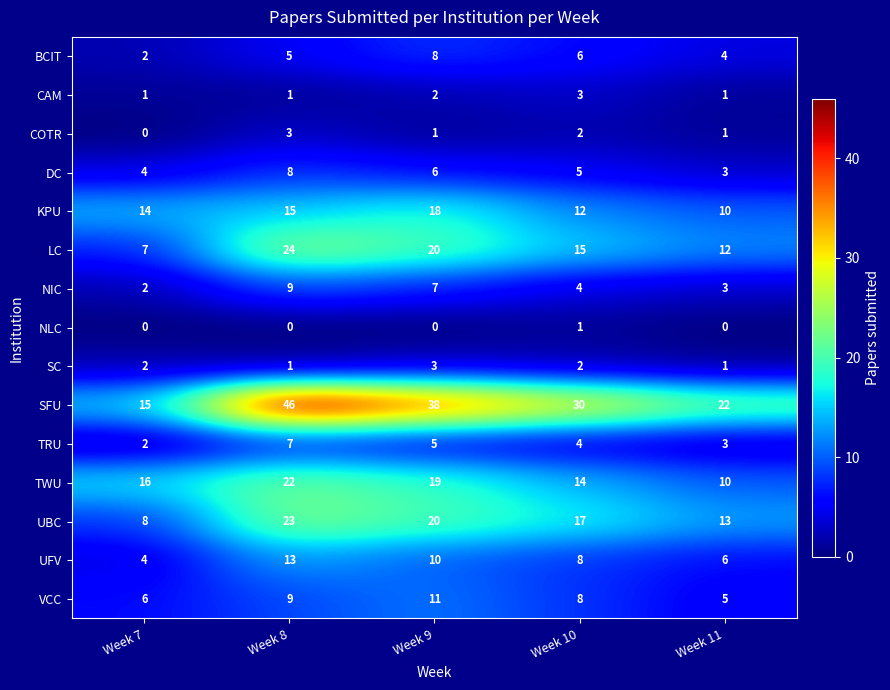

Count the number of data series in this chart.

15